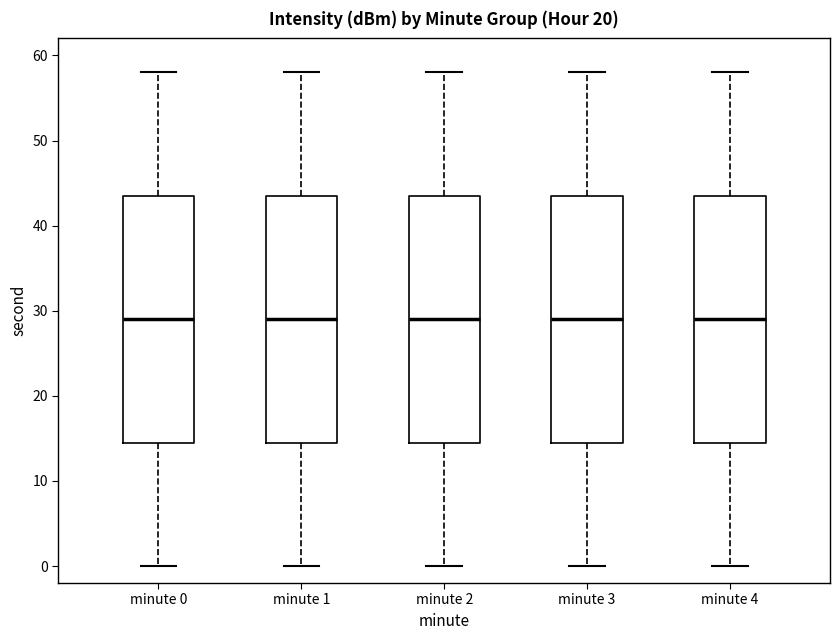

Reading left to right, read every box against the y-axis: the position of its median line, the range the box covers, and the ends of its whiskers. The values are not printed on the chart, so give them approximately, as read against the axis.

minute 0: median 29, box 15 to 44, whiskers 0 to 58
minute 1: median 29, box 15 to 44, whiskers 0 to 58
minute 2: median 29, box 15 to 44, whiskers 0 to 58
minute 3: median 29, box 15 to 44, whiskers 0 to 58
minute 4: median 29, box 15 to 44, whiskers 0 to 58